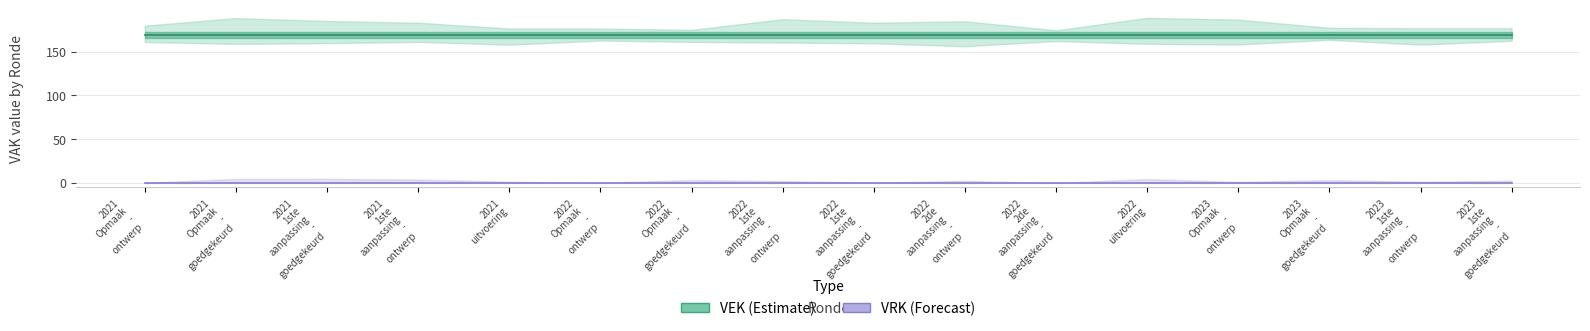

At which label does VEK reach its peak?

2021
Opmaak
-
ontwerp